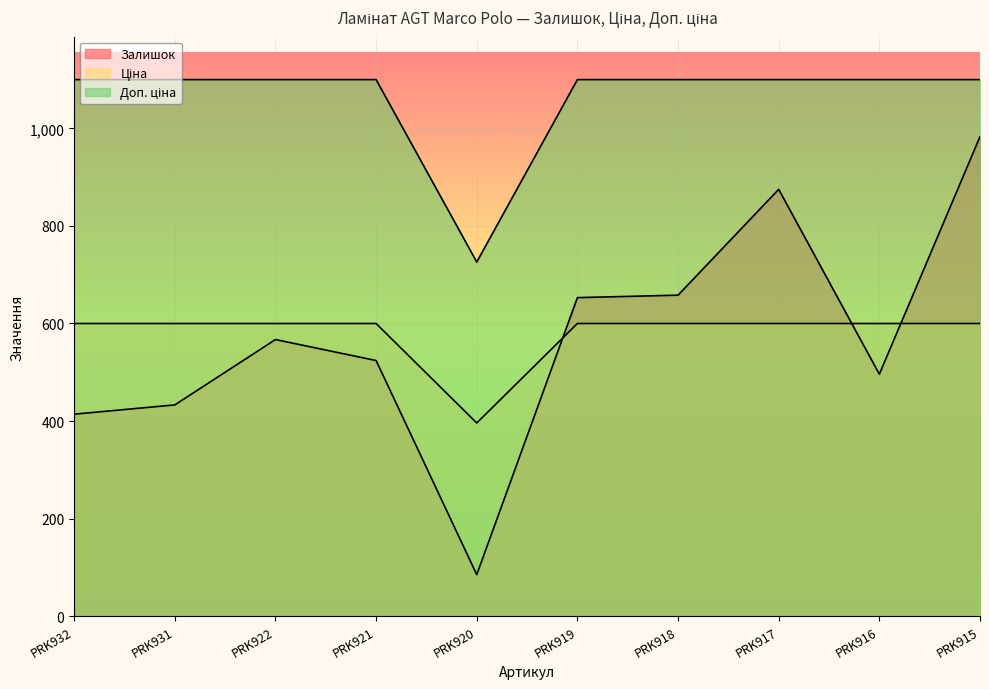

Reading right to left, extract all data points from this chart.

Залишок: PRK915=983.0	PRK916=496.0	PRK917=875.0	PRK918=658.0	PRK919=653.0	PRK920=85.0	PRK921=524.0	PRK922=567.0	PRK931=433.0	PRK932=414.0
Ціна: PRK915=599.9	PRK916=599.9	PRK917=599.9	PRK918=599.9	PRK919=599.9	PRK920=395.9	PRK921=599.9	PRK922=599.9	PRK931=599.9	PRK932=599.9
Доп. ціна: PRK915=1100.0	PRK916=1100.0	PRK917=1100.0	PRK918=1100.0	PRK919=1100.0	PRK920=726.0	PRK921=1100.0	PRK922=1100.0	PRK931=1100.0	PRK932=1100.0